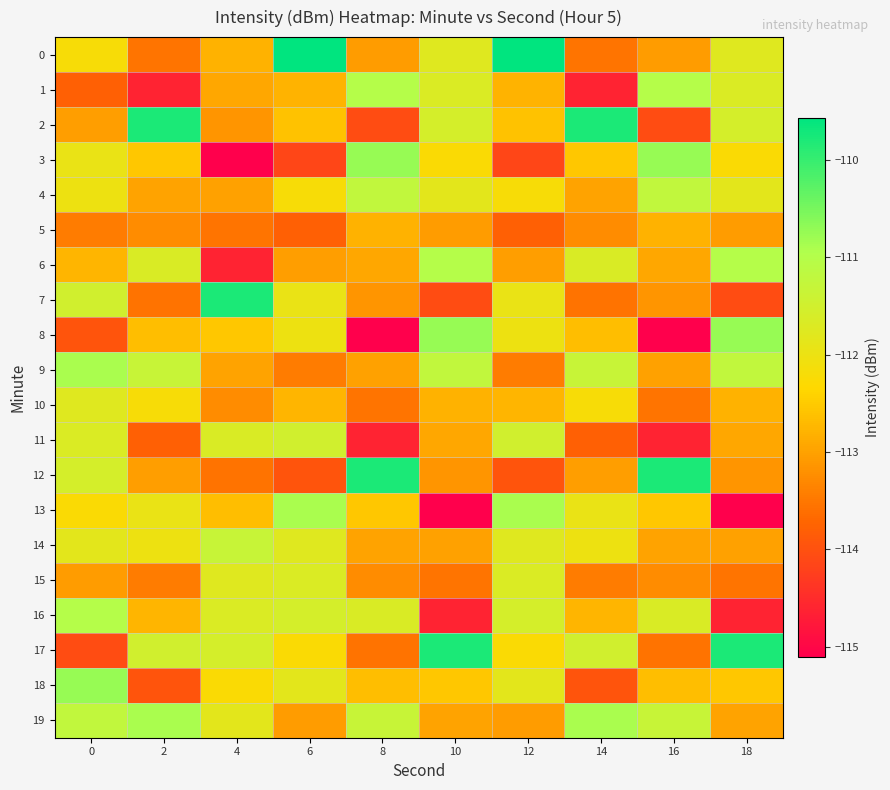

Reading left to right, extract all data points from this chart.

0: 0=-112.2	2=-113.5	4=-112.8	6=-109.6	8=-113.1	10=-111.8	12=-109.6	14=-113.5	16=-113.1	18=-111.8
1: 0=-113.8	2=-114.6	4=-112.9	6=-112.8	8=-111.0	10=-111.7	12=-112.8	14=-114.6	16=-111.0	18=-111.7
2: 0=-113.0	2=-109.8	4=-113.1	6=-112.6	8=-114.1	10=-111.6	12=-112.6	14=-109.8	16=-114.1	18=-111.6
3: 0=-112.0	2=-112.5	4=-115.1	6=-114.2	8=-110.7	10=-112.3	12=-114.2	14=-112.5	16=-110.7	18=-112.3
4: 0=-112.0	2=-113.0	4=-113.0	6=-112.2	8=-111.2	10=-111.9	12=-112.2	14=-113.0	16=-111.2	18=-111.9
5: 0=-113.4	2=-113.3	4=-113.5	6=-113.8	8=-112.8	10=-113.1	12=-113.8	14=-113.3	16=-112.8	18=-113.1
6: 0=-112.7	2=-111.6	4=-114.6	6=-113.0	8=-112.9	10=-111.0	12=-113.0	14=-111.6	16=-112.9	18=-111.0
7: 0=-111.5	2=-113.6	4=-109.8	6=-112.0	8=-113.1	10=-114.1	12=-112.0	14=-113.6	16=-113.1	18=-114.1
8: 0=-113.9	2=-112.7	4=-112.5	6=-112.0	8=-115.1	10=-110.7	12=-112.0	14=-112.7	16=-115.1	18=-110.7
9: 0=-110.9	2=-111.3	4=-113.0	6=-113.4	8=-113.0	10=-111.2	12=-113.4	14=-111.3	16=-113.0	18=-111.2
10: 0=-111.8	2=-112.2	4=-113.3	6=-112.7	8=-113.5	10=-112.8	12=-112.7	14=-112.2	16=-113.5	18=-112.8
11: 0=-111.7	2=-113.8	4=-111.6	6=-111.5	8=-114.6	10=-112.9	12=-111.5	14=-113.8	16=-114.6	18=-112.9
12: 0=-111.6	2=-113.0	4=-113.6	6=-113.9	8=-109.8	10=-113.1	12=-113.9	14=-113.0	16=-109.8	18=-113.1
13: 0=-112.3	2=-112.0	4=-112.7	6=-110.9	8=-112.5	10=-115.1	12=-110.9	14=-112.0	16=-112.5	18=-115.1
14: 0=-111.9	2=-112.0	4=-111.3	6=-111.8	8=-113.0	10=-113.0	12=-111.8	14=-112.0	16=-113.0	18=-113.0
15: 0=-113.1	2=-113.4	4=-111.8	6=-111.7	8=-113.3	10=-113.5	12=-111.7	14=-113.4	16=-113.3	18=-113.5
16: 0=-111.0	2=-112.7	4=-111.7	6=-111.6	8=-111.6	10=-114.6	12=-111.6	14=-112.7	16=-111.6	18=-114.6
17: 0=-114.1	2=-111.5	4=-111.6	6=-112.3	8=-113.6	10=-109.8	12=-112.3	14=-111.5	16=-113.6	18=-109.8
18: 0=-110.7	2=-113.9	4=-112.3	6=-111.9	8=-112.7	10=-112.5	12=-111.9	14=-113.9	16=-112.7	18=-112.5
19: 0=-111.2	2=-110.9	4=-111.9	6=-113.1	8=-111.3	10=-113.0	12=-113.1	14=-110.9	16=-111.3	18=-113.0